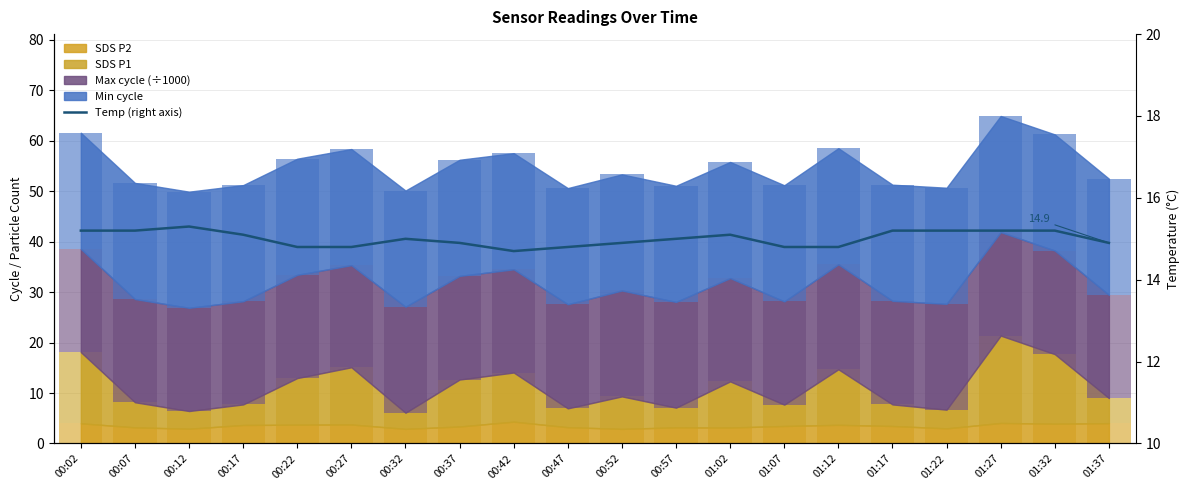

Where is the data nearest to the value 15?

00:32